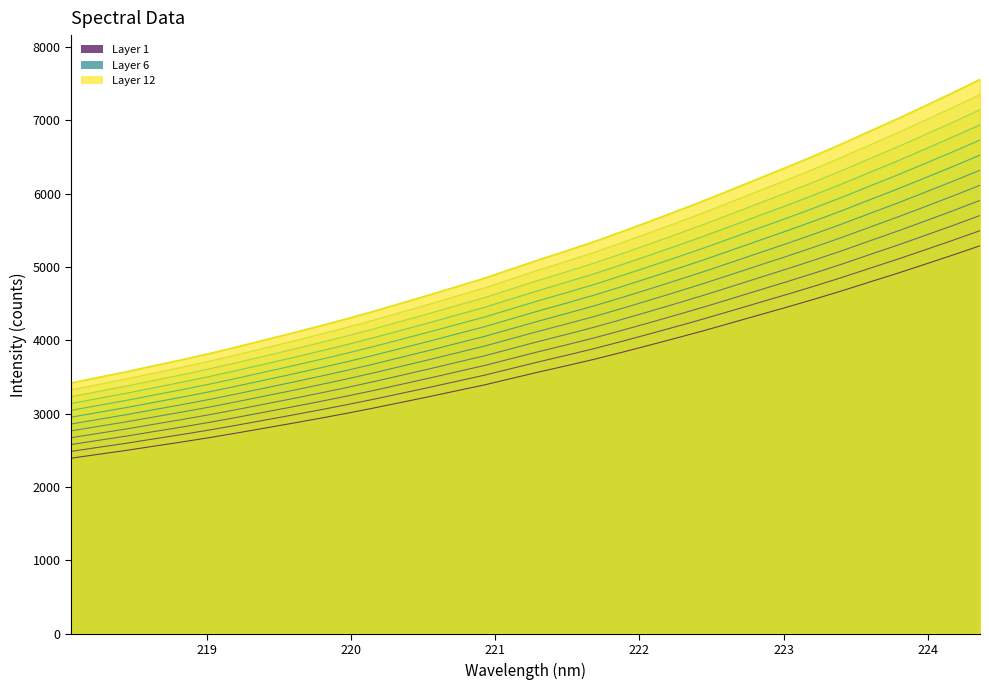

What is the label of the 33rd point from the left?

224.1709